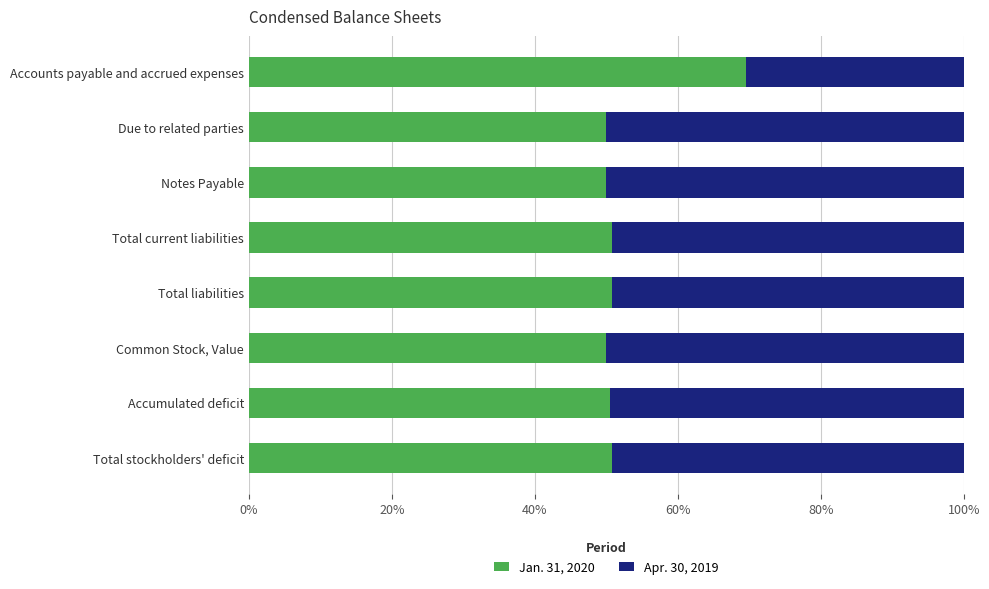

What is the sum of all Jan. 31, 2020 values?

422.5